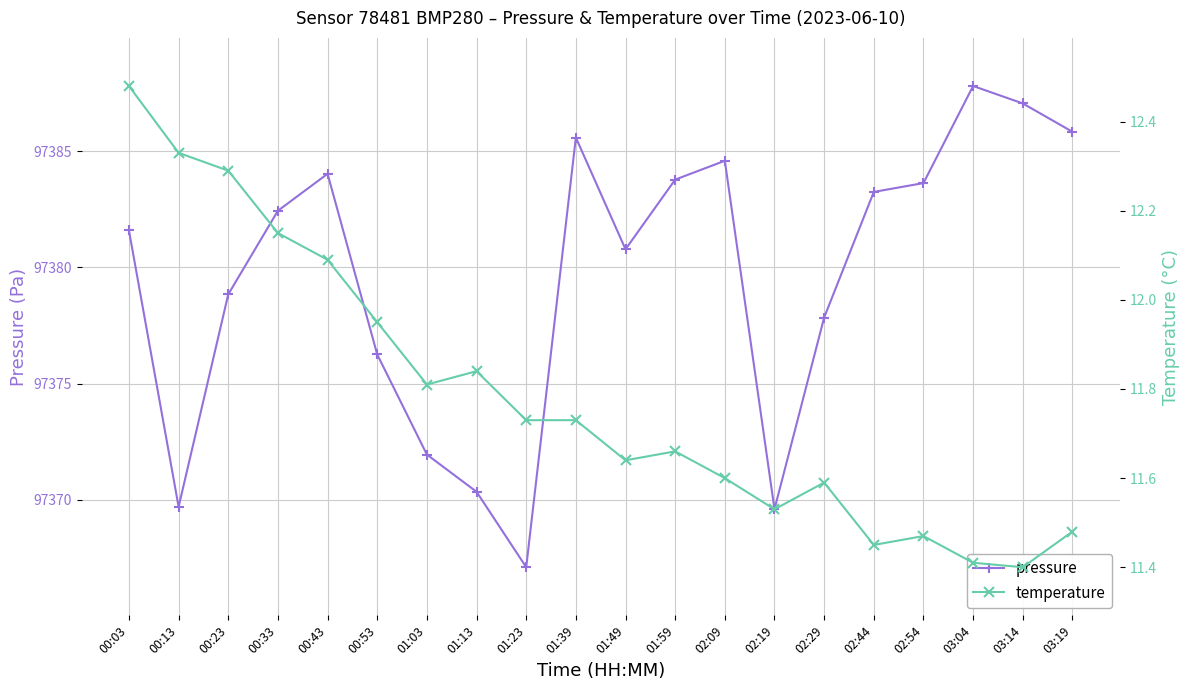

Reading left to right, transcribe all the data shown in this chart.

pressure: 00:03=97381.6	00:13=97369.7	00:23=97378.8	00:33=97382.4	00:43=97384.0	00:53=97376.2	01:03=97371.9	01:13=97370.3	01:23=97367.1	01:39=97385.6	01:49=97380.8	01:59=97383.8	02:09=97384.6	02:19=97369.6	02:29=97377.8	02:44=97383.2	02:54=97383.6	03:04=97387.8	03:14=97387.1	03:19=97385.8
temperature: 00:03=12.5	00:13=12.3	00:23=12.3	00:33=12.2	00:43=12.1	00:53=11.9	01:03=11.8	01:13=11.8	01:23=11.7	01:39=11.7	01:49=11.6	01:59=11.7	02:09=11.6	02:19=11.5	02:29=11.6	02:44=11.4	02:54=11.5	03:04=11.4	03:14=11.4	03:19=11.5